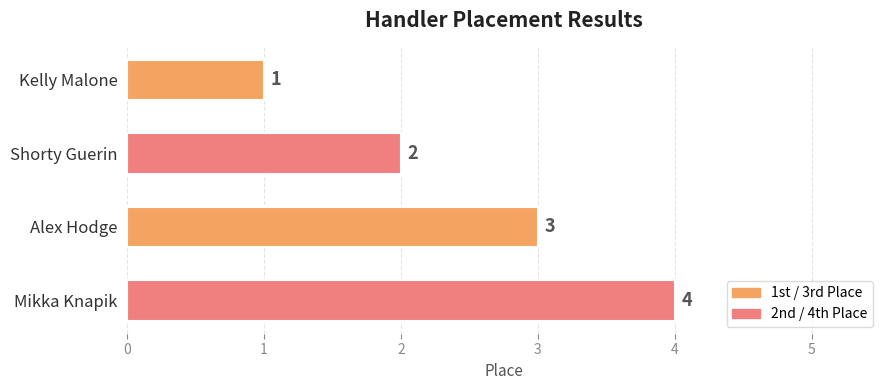

True or false: the data shows 1 at Alex Hodge.

False